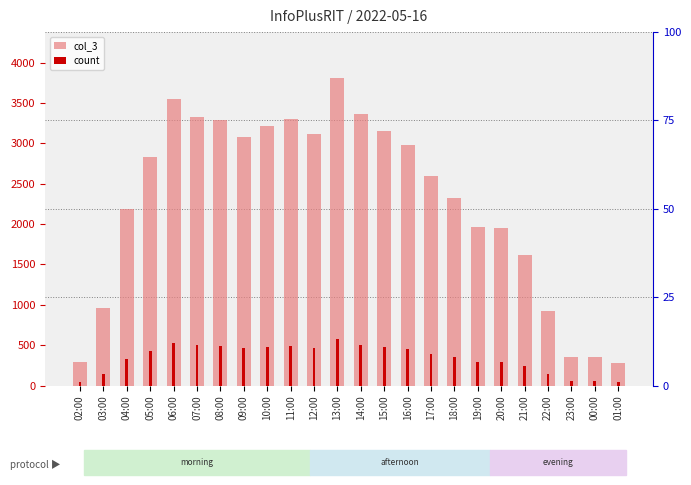

What is the difference between the maximum and second lowest values in the col_3 series?

3520.0